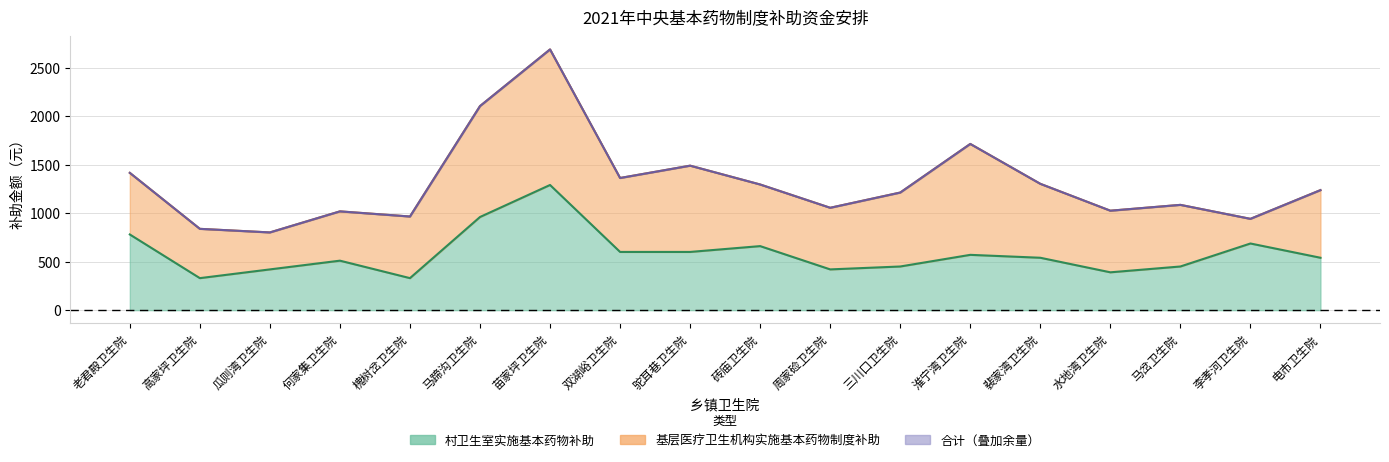

Reading right to left, what are all the values shown in this chart?

村卫生室实施基本药物补助: 电市卫生院=540	李孝河卫生院=687	马岔卫生院=450	水地湾卫生院=390	裴家湾卫生院=540	淮宁湾卫生院=570	三川口卫生院=450	周家硷卫生院=420	砖庙卫生院=660	驼耳巷卫生院=600	双湖峪卫生院=600	苗家坪卫生院=1290	马蹄沟卫生院=960	槐树岔卫生院=330	何家集卫生院=510	瓜则湾卫生院=420	高家坪卫生院=330	老君殿卫生院=780
合计: 电市卫生院=1237	李孝河卫生院=941	马岔卫生院=1085	水地湾卫生院=1025	裴家湾卫生院=1302	淮宁湾卫生院=1713	三川口卫生院=1212	周家硷卫生院=1055	砖庙卫生院=1295	驼耳巷卫生院=1489	双湖峪卫生院=1362	苗家坪卫生院=2687	马蹄沟卫生院=2103	槐树岔卫生院=965	何家集卫生院=1018	瓜则湾卫生院=801	高家坪卫生院=838	老君殿卫生院=1415